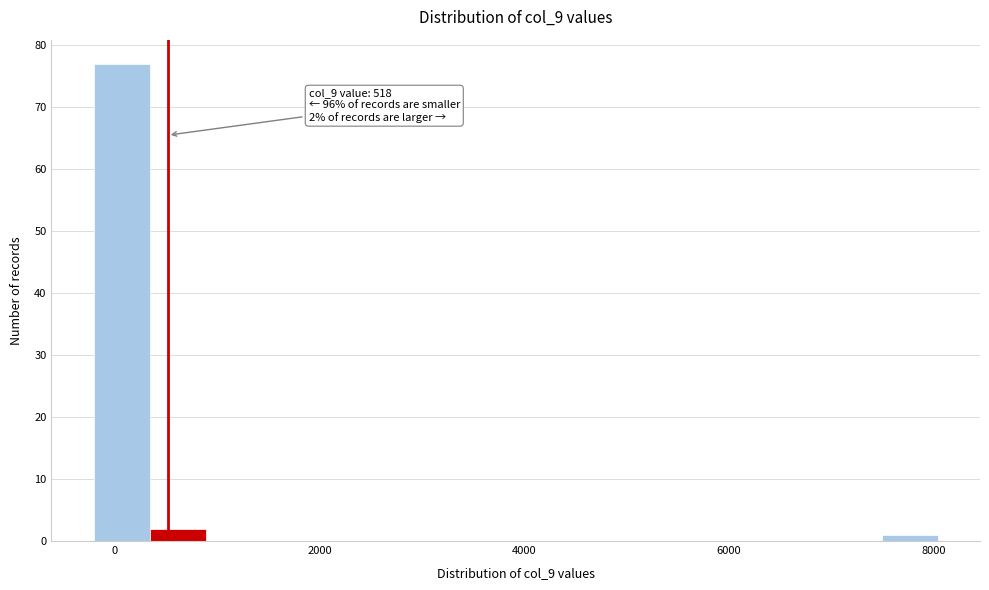

Around what value on the x-axis is the tallest bar? Give the approximate position of its centre, as read against the axis.

0